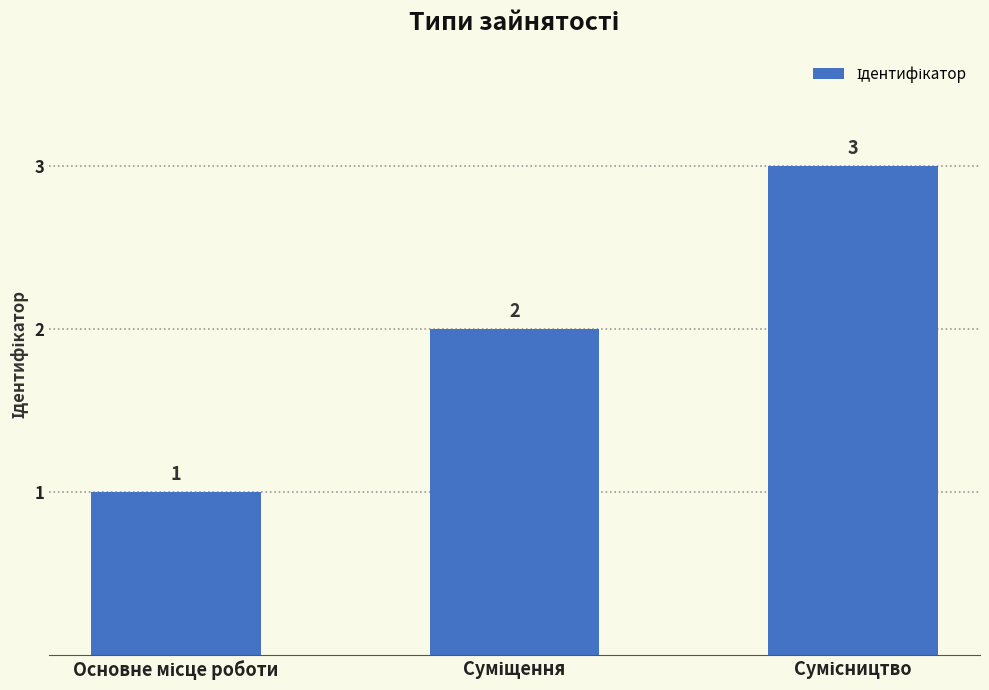

What is the average value?

2